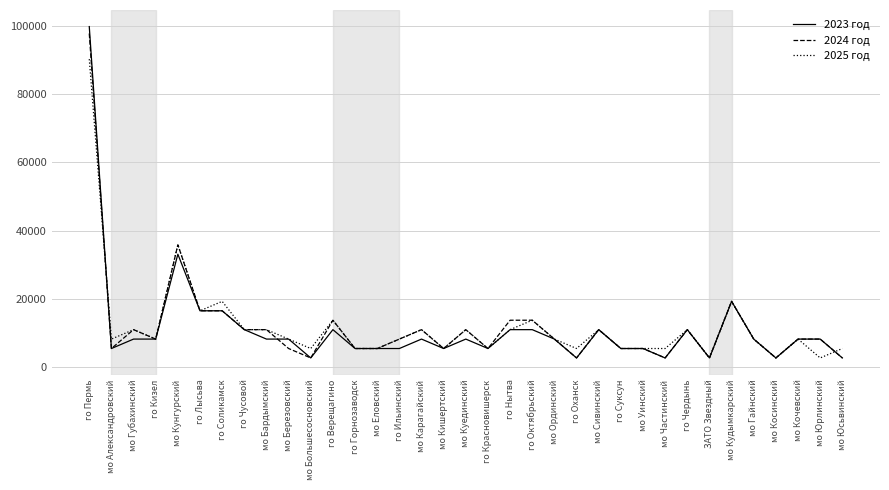

Does the chart have visible grid lines?

Yes